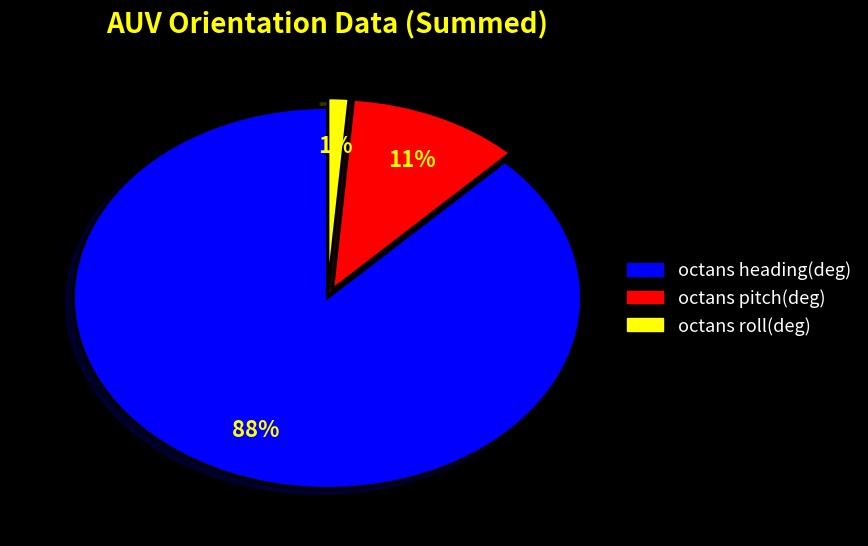

Is it true that octans roll(deg) is 14% of the pie?

False